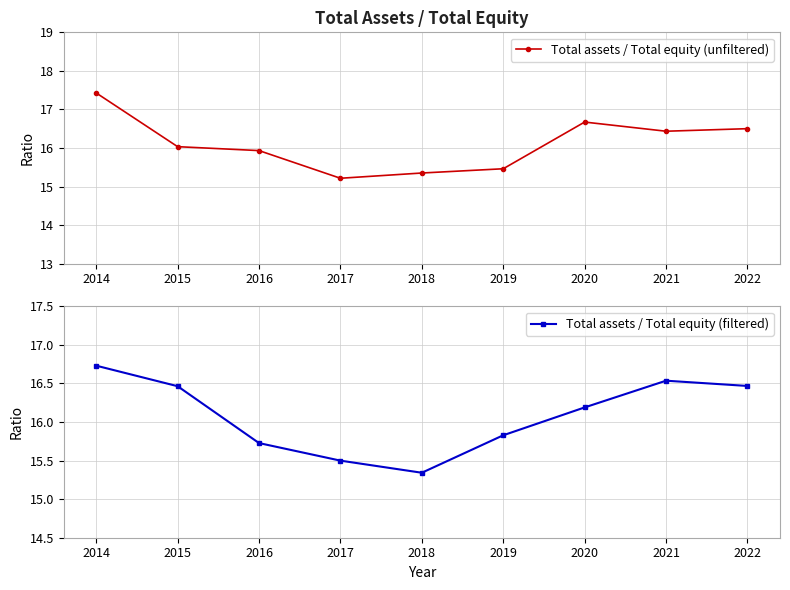

Where is the first local maximum for Total assets / Total equity (filtered)?

2021